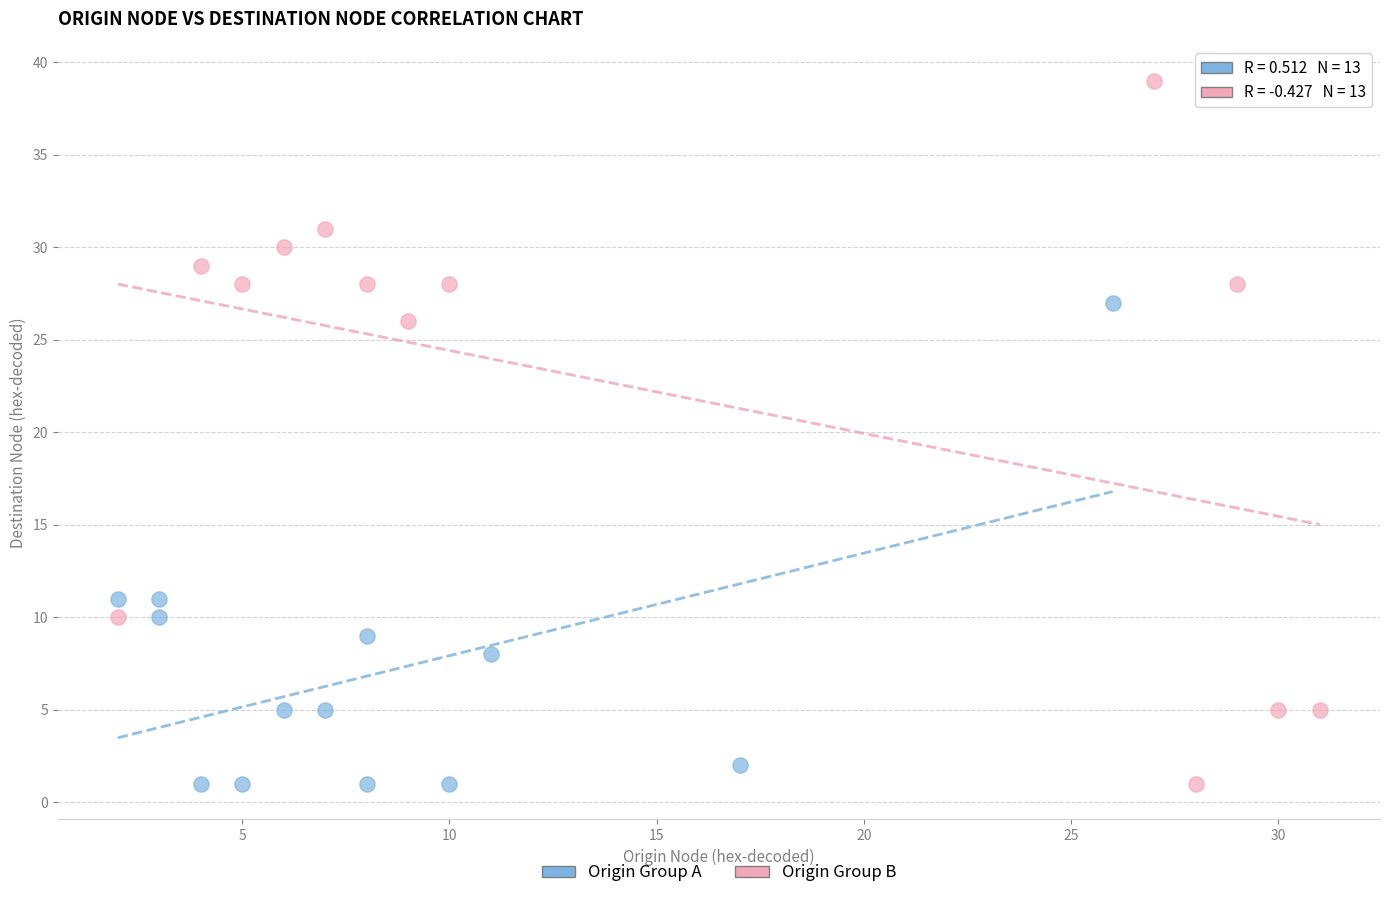

Which series has the widest spread of Y values?

Origin Group B